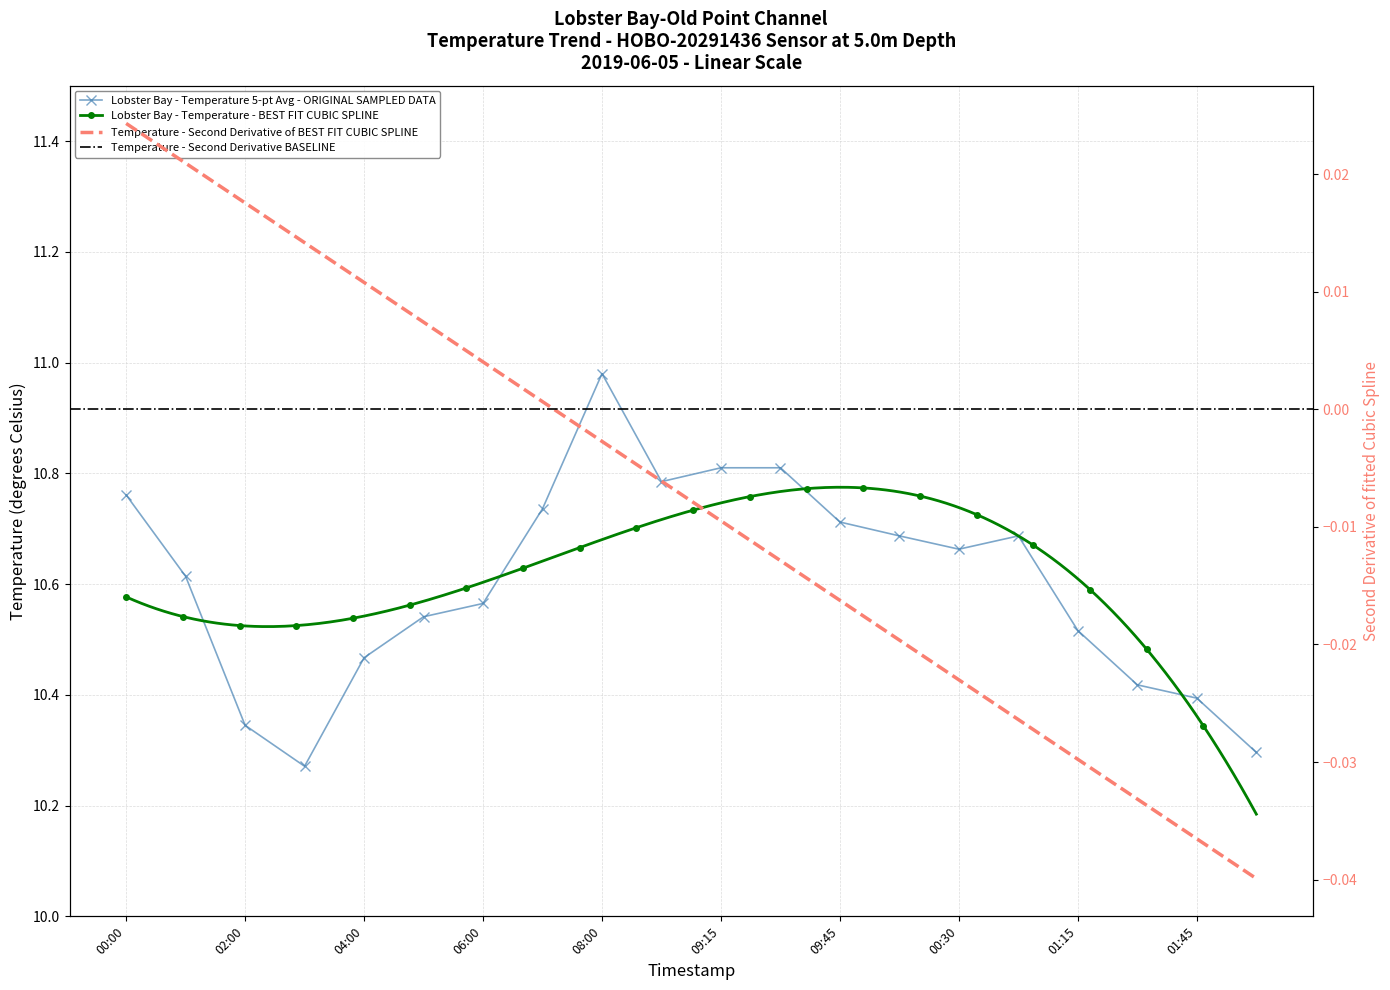

Which has a higher value, 01:45 or 01:15?

01:15